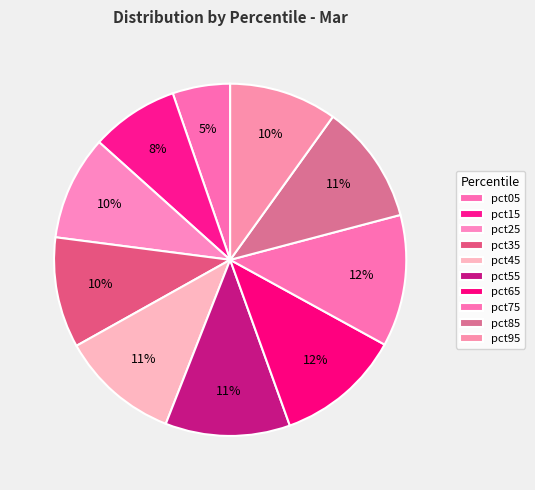

How many slices are in this pie chart?

10